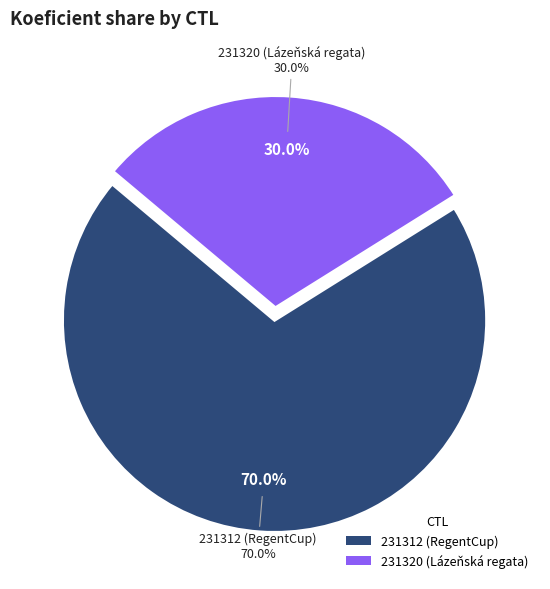

How many slices are in this pie chart?

2